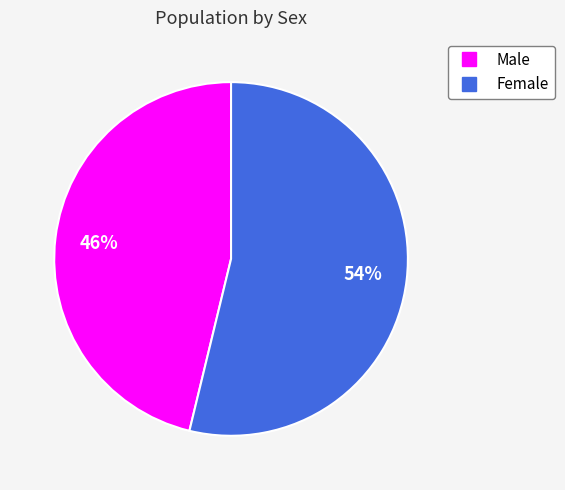

The Female slice represents 42% of the pie. True or false?

False